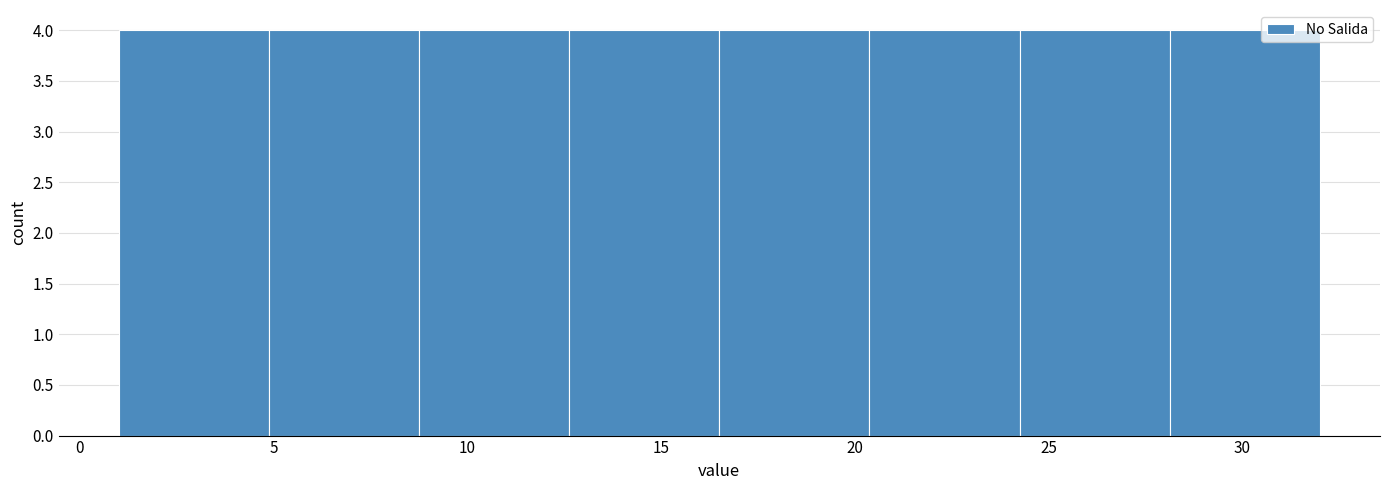

Reading left to right, list every bar in this chart as the range it spans on the x-axis followed by its height. Neither the bar edges nor the heights are printed on the chart, so give them approximately, as read against the axes.

1.0 to 5.0: 4
5.0 to 9.0: 4
9.0 to 12.5: 4
12.5 to 16.5: 4
16.5 to 20.5: 4
20.5 to 24.5: 4
24.5 to 28.0: 4
28.0 to 32.0: 4